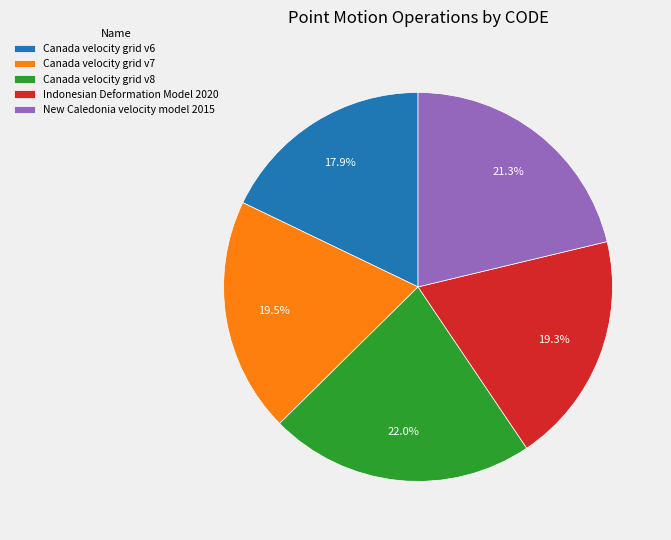

To the nearest percent, what is the average slice percentage?

20%